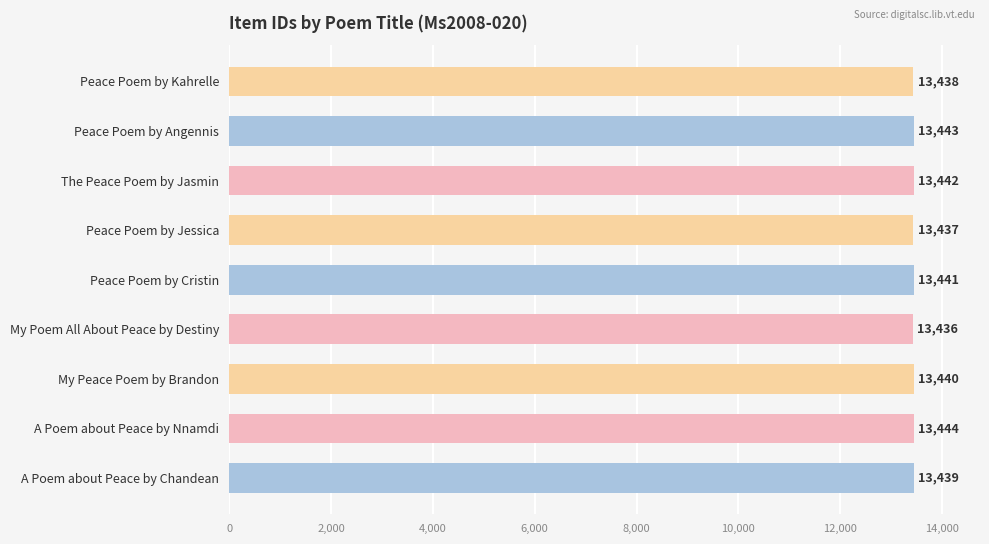

Does the chart contain any negative values?

No